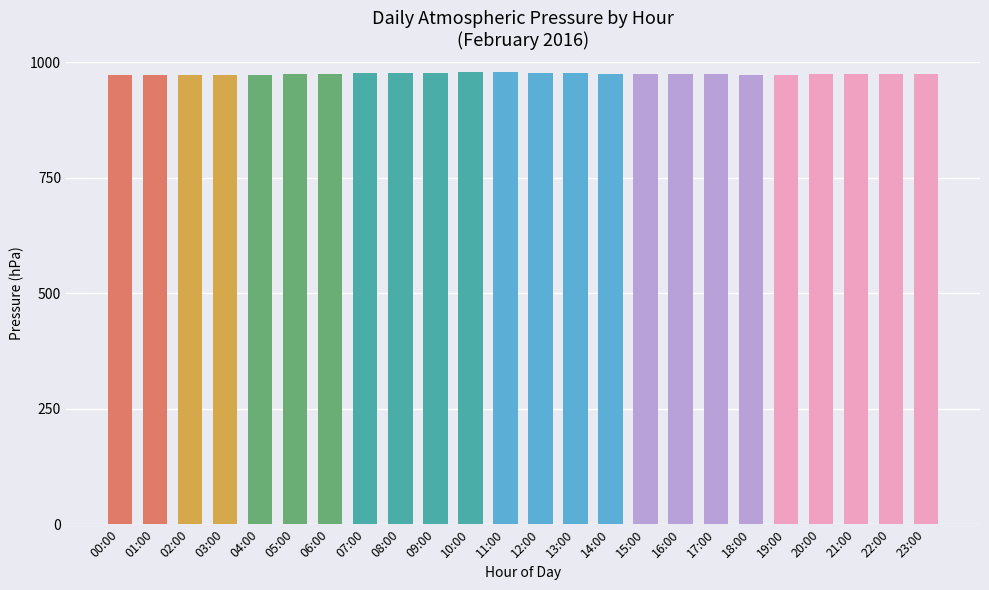

What is the label of the 23rd bar from the left?

22:00